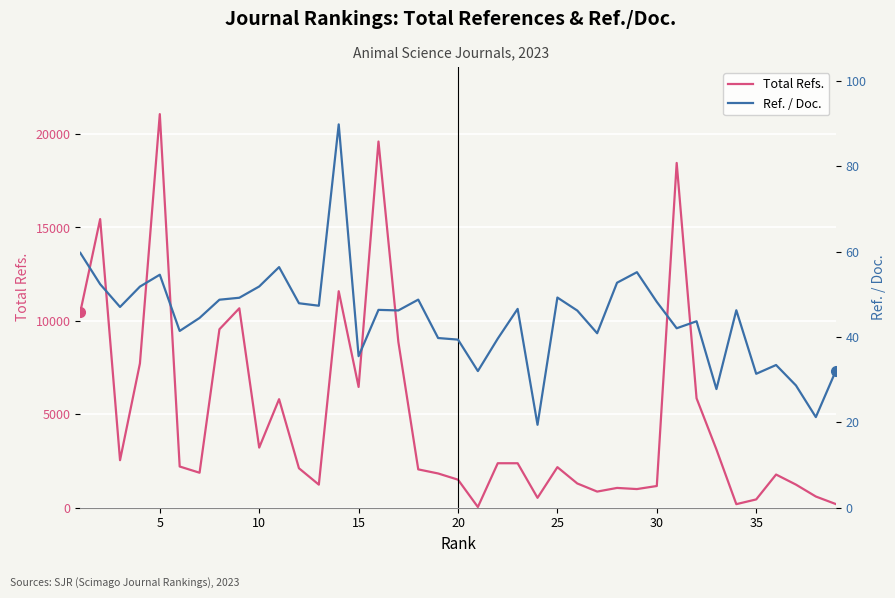

Rank the series by their average value, from lowest to highest.

Ref. / Doc., Total Refs.